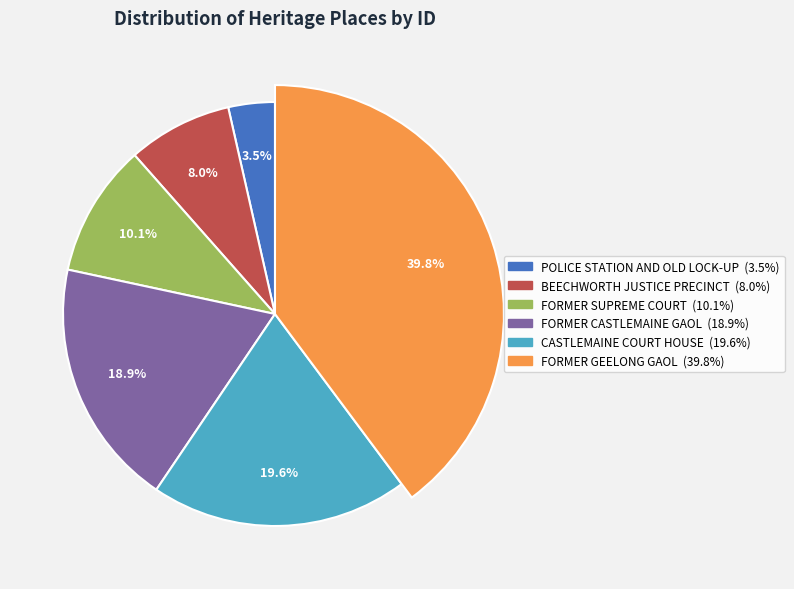

Between FORMER SUPREME COURT and CASTLEMAINE COURT HOUSE, which is larger?

CASTLEMAINE COURT HOUSE